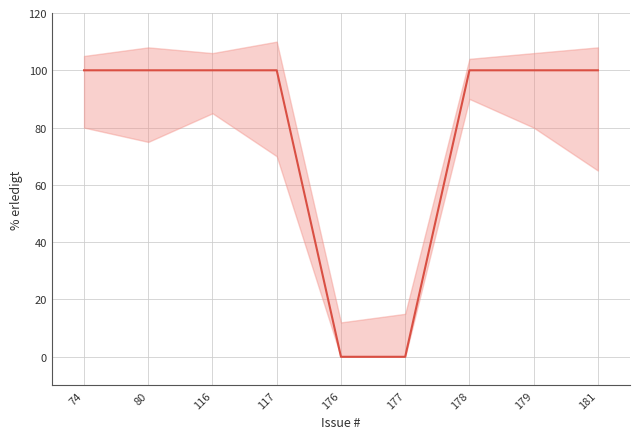

Is it true that the value at 178 is 100?

True